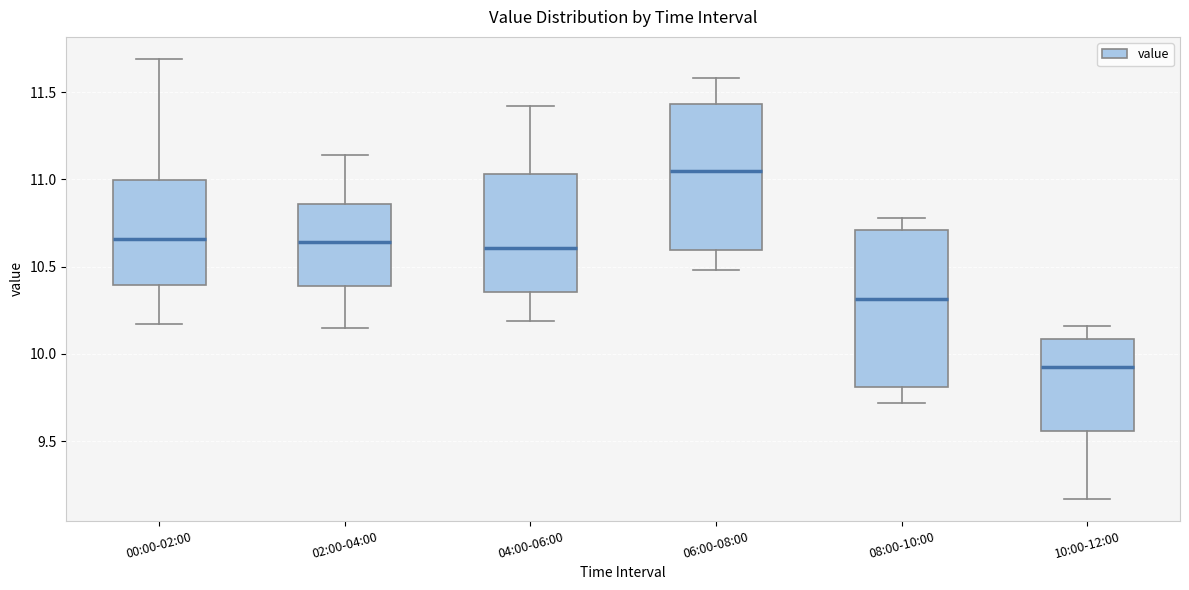

Which box has the highest median line?

06:00-08:00